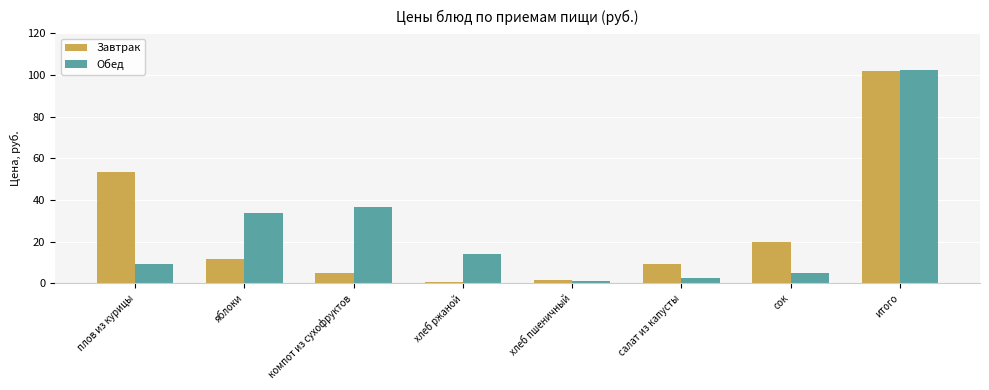

What is the label of the 3rd bar from the left?

компот из сухофруктов